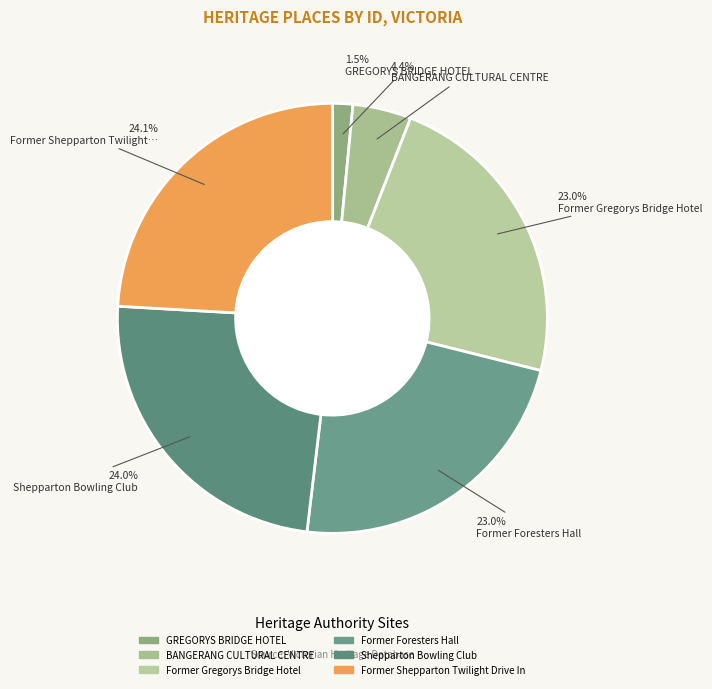

Is there any slice that represents more than half of the pie?

No